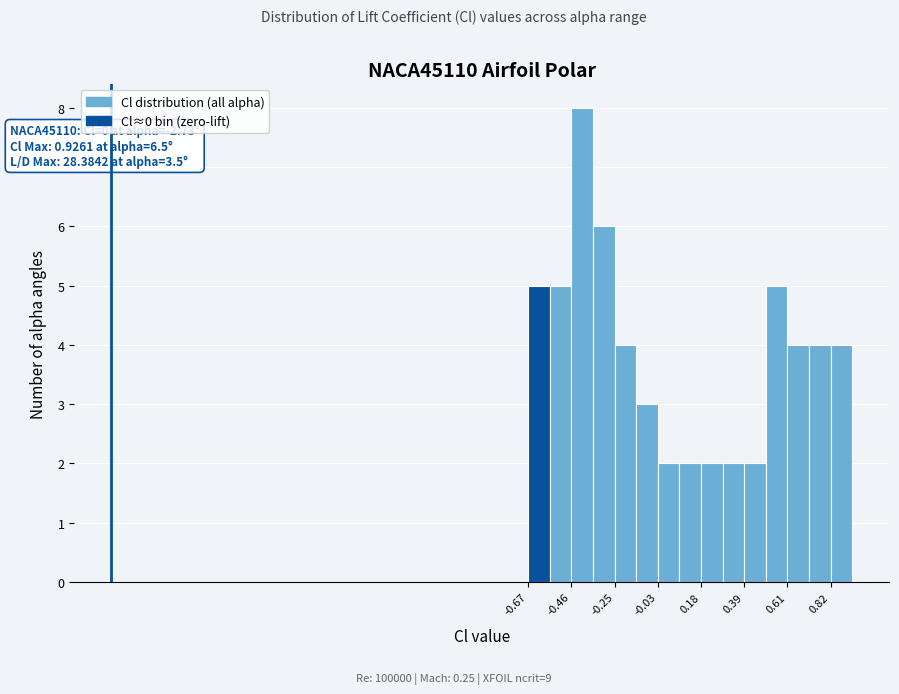

Around what value on the x-axis is the tallest bar? Give the approximate position of its centre, as read against the axis.

-0.40